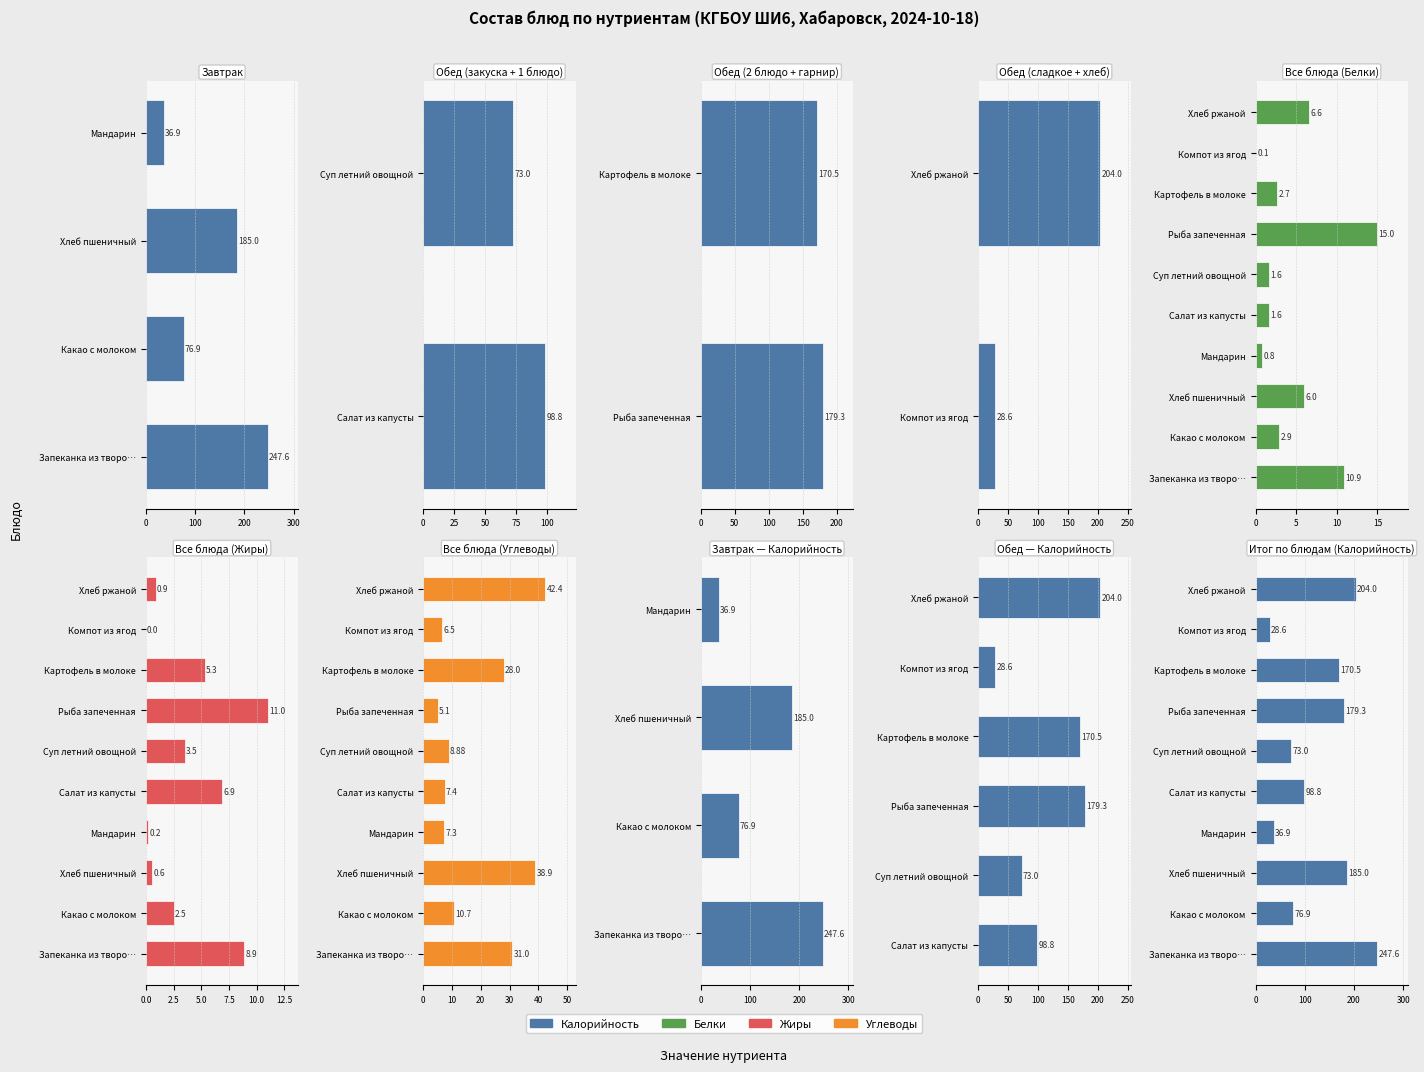

Rank the series at Какао с молоком from lowest to highest value.

Жиры, Белки, Углеводы, Калорийность